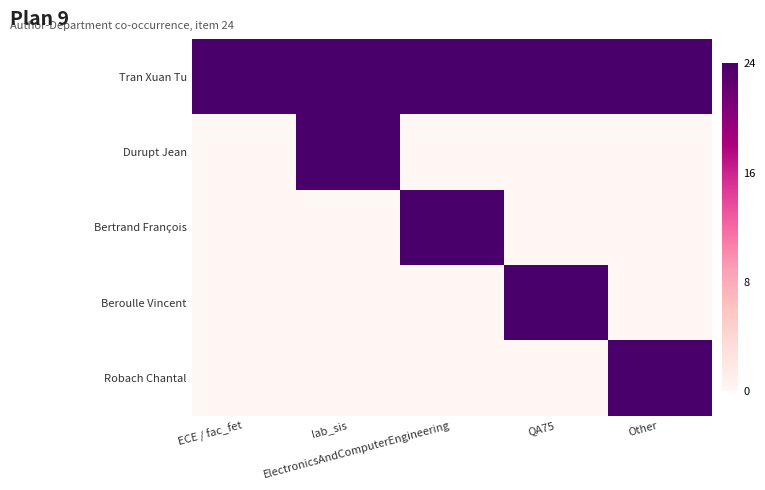

What is the spread (max minus min) of values at ECE / fac_fet?

24